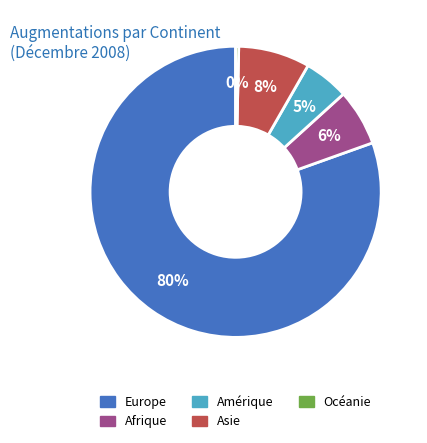

To the nearest percent, what is the average slice percentage?

20%